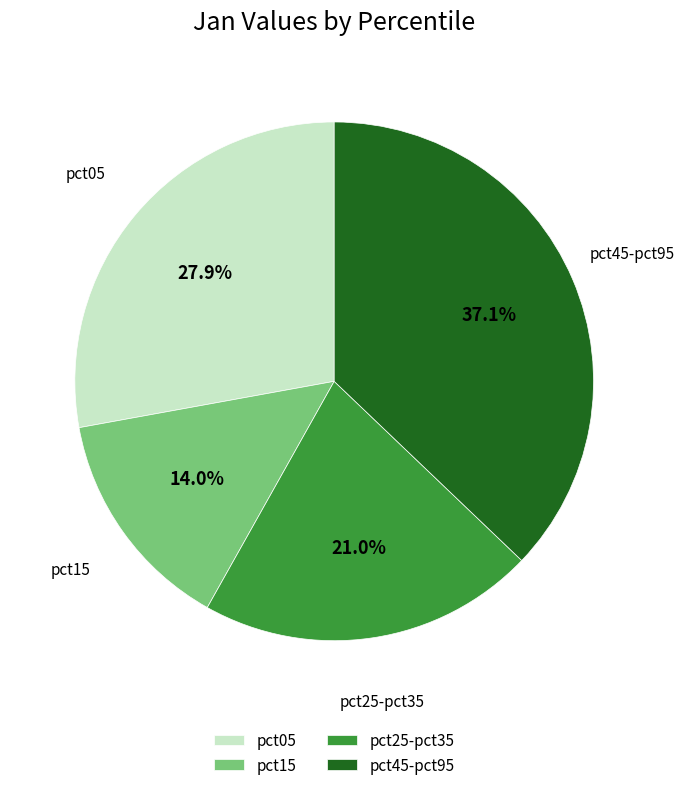

Combined, what portion of the pie is pct25-pct35 and pct15?

35.0%